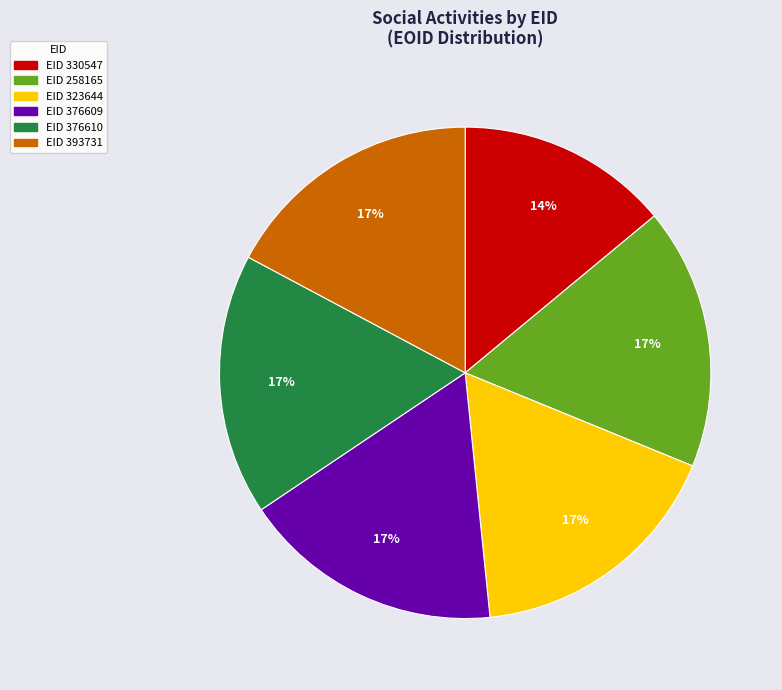

To the nearest percent, what is the difference between the largest and smallest slice percentages?

3%